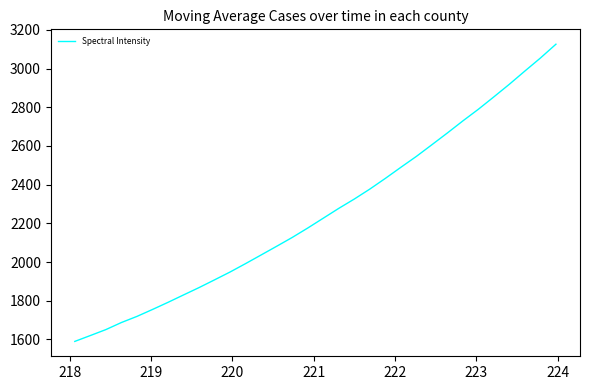

What is the greatest value displayed?

3125.7